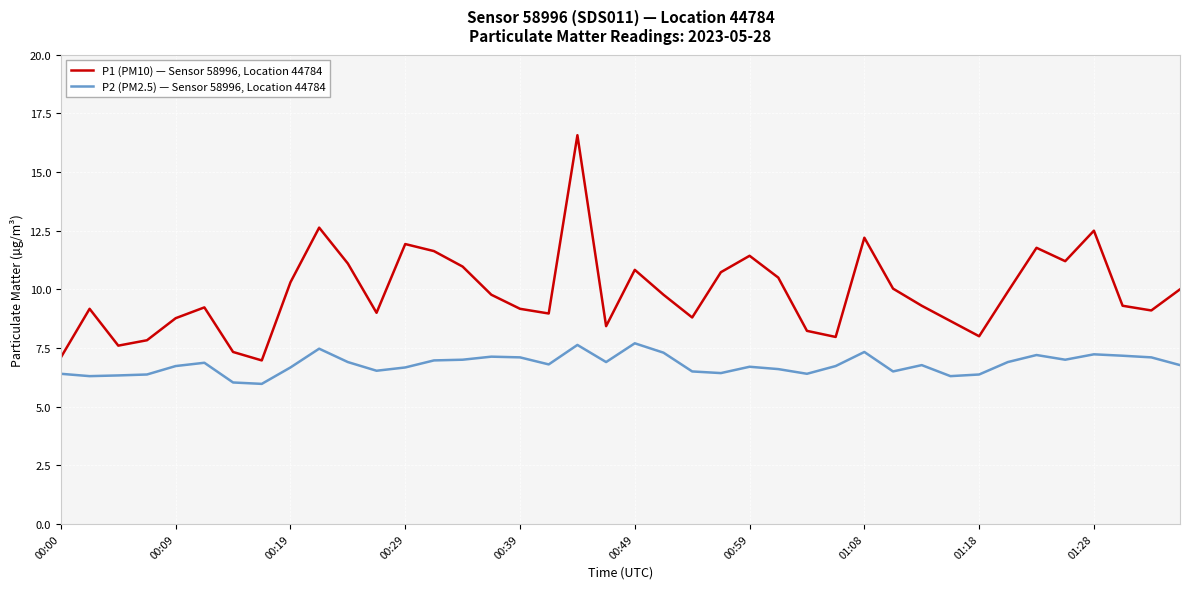

Which series has the largest range (max minus min)?

P1 (PM10) — Sensor 58996, Location 44784